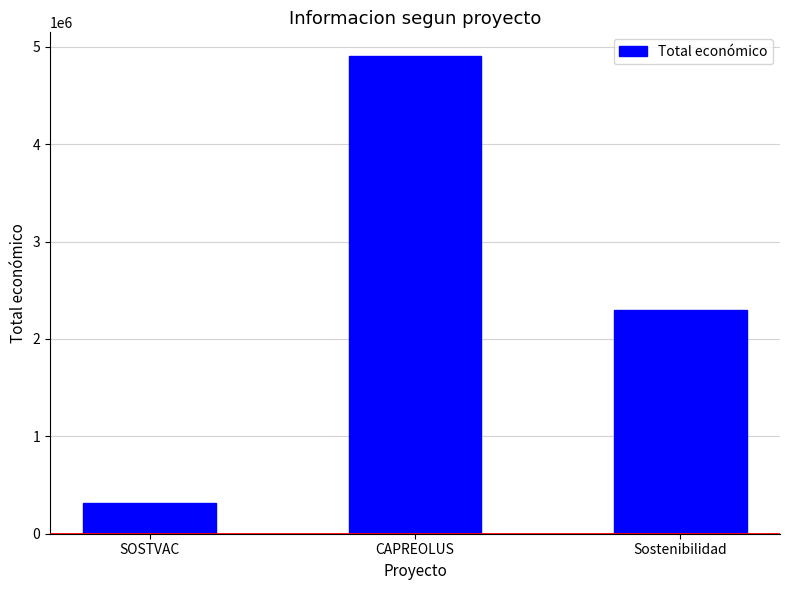

Reading right to left, extract all data points from this chart.

Sostenibilidad=2296067	CAPREOLUS=4902645	SOSTVAC=311553